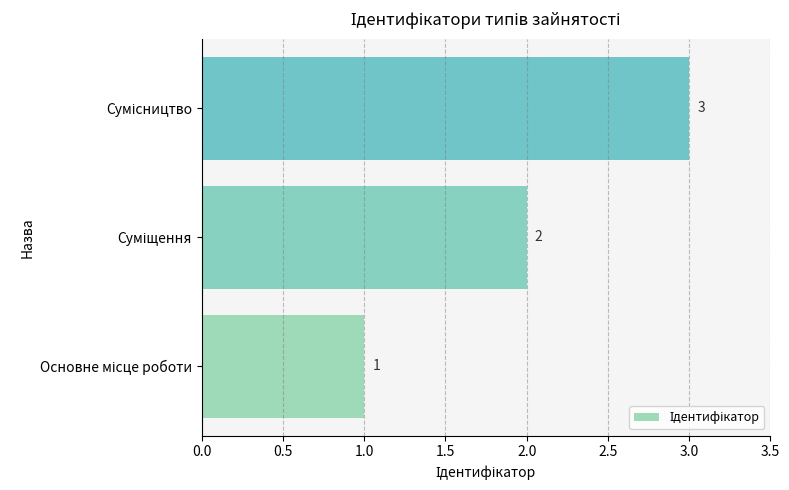

What is the average value?

2